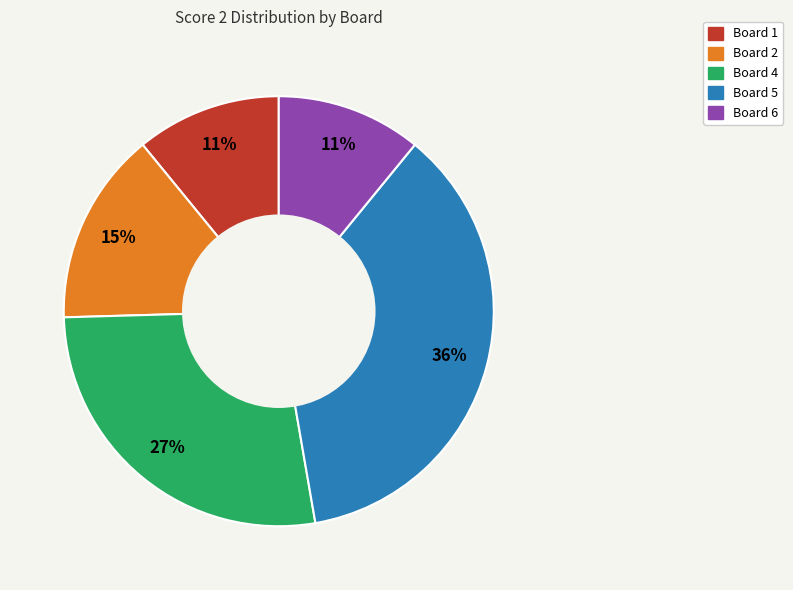

Is there any slice that represents more than half of the pie?

No